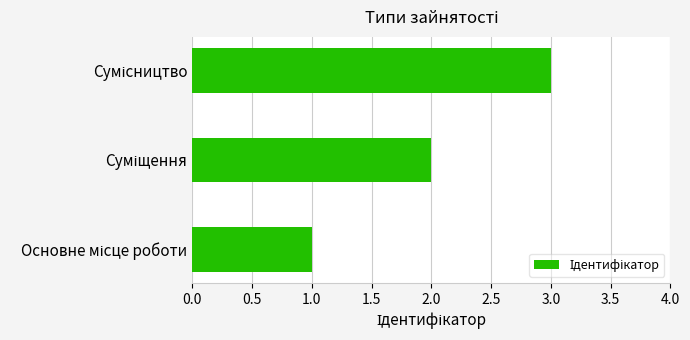

What is the average value?

2